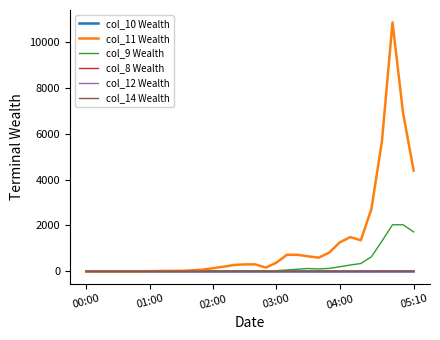

Which series has the largest range (max minus min)?

col_11 Wealth